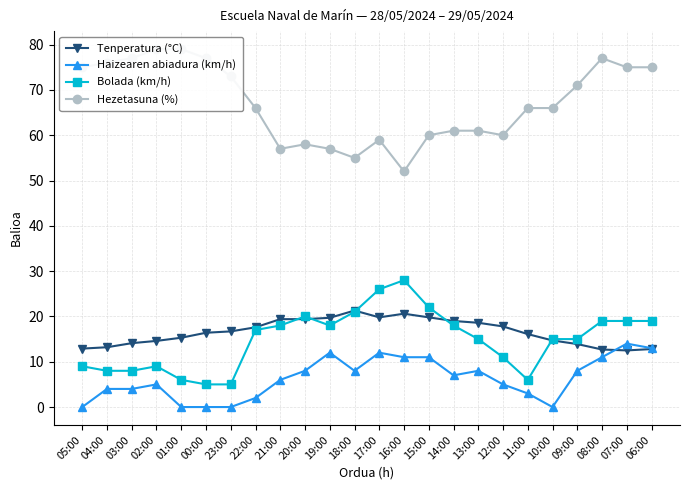

What is the spread (max minus min) of values at 22:00?

64.0